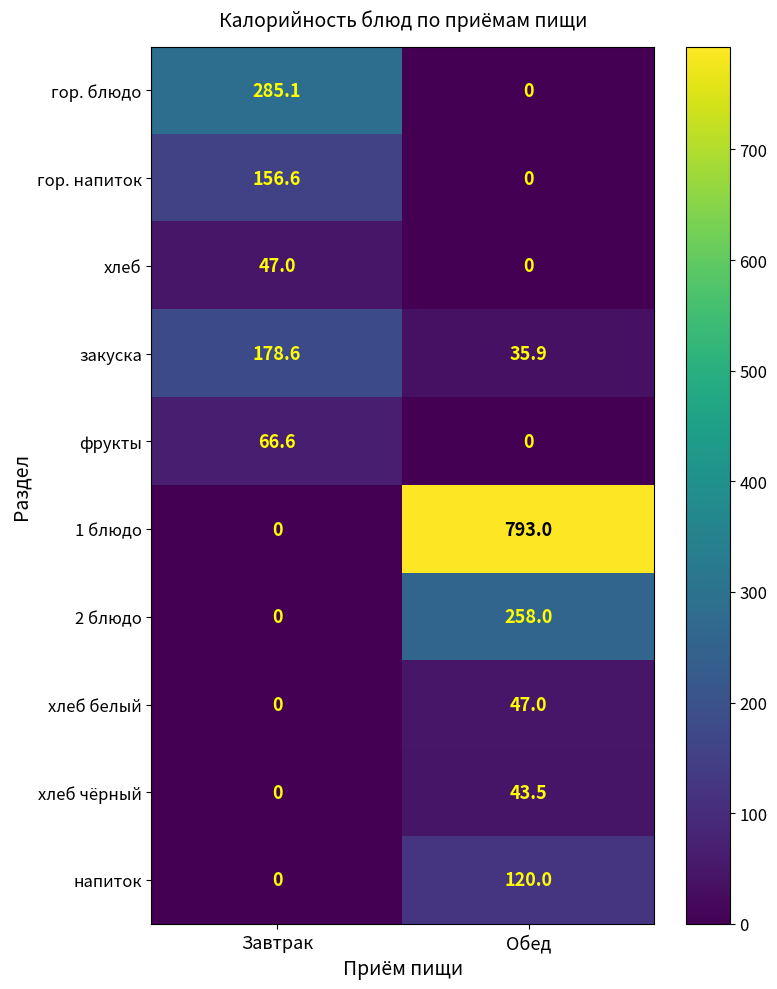

List the labels in order of закуска value, largest first.

Завтрак, Обед